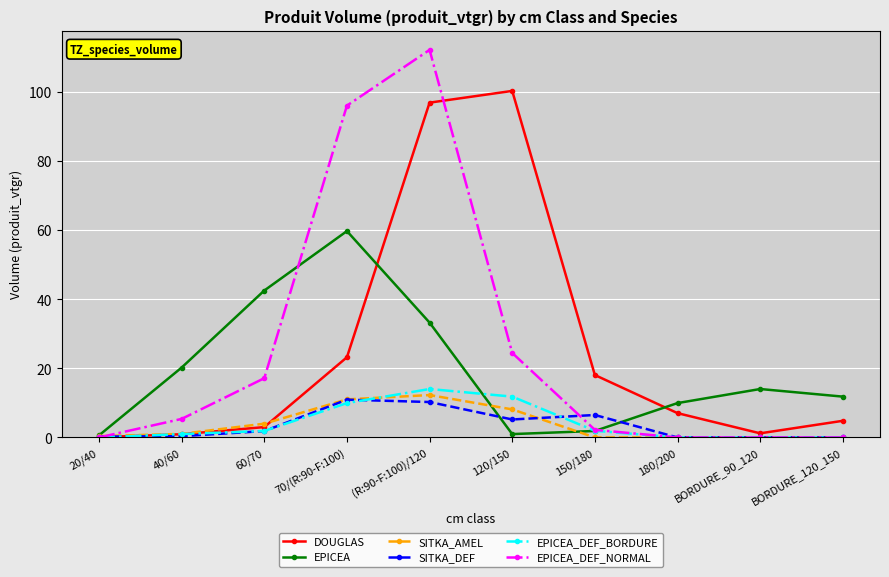

What is the total value across all series at 180/200?

17.0